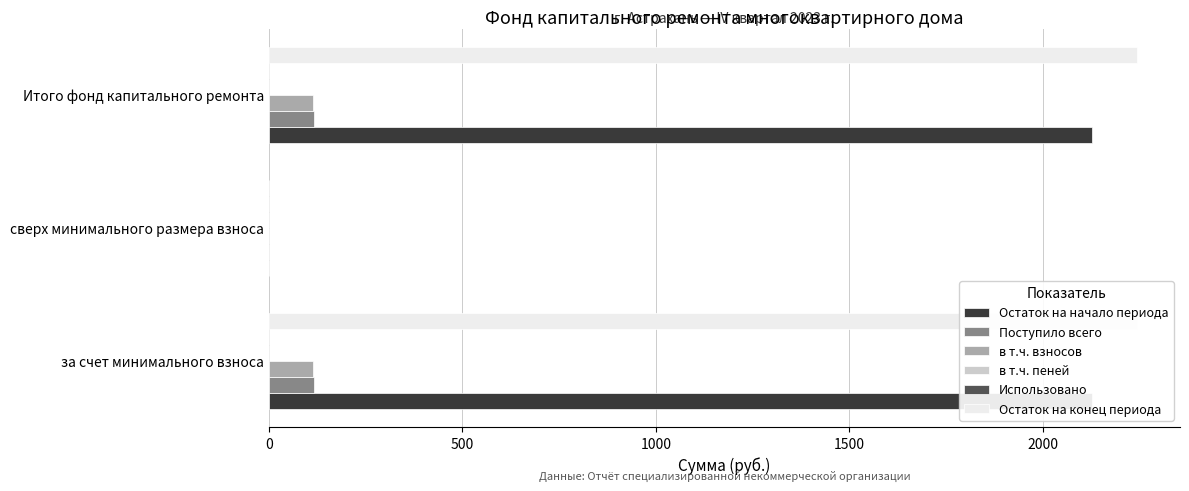

What is the sum of the Остаток на конец периода values at 500 and 0?

2241.7